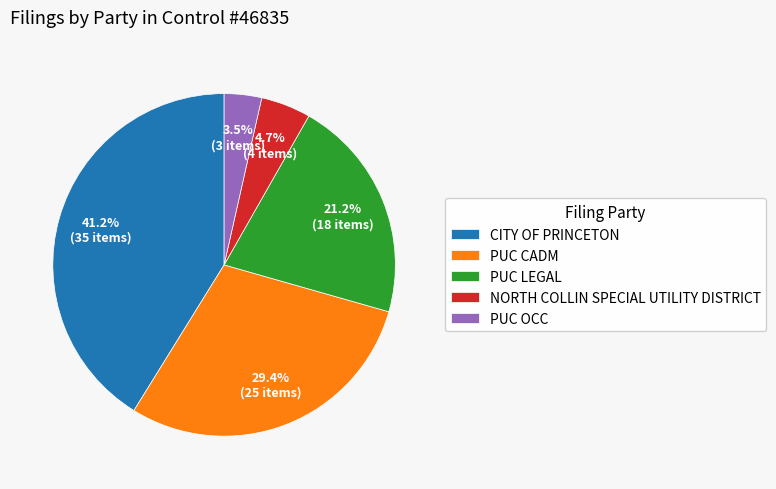

To the nearest percent, what percentage of the pie is CITY OF PRINCETON?

41%